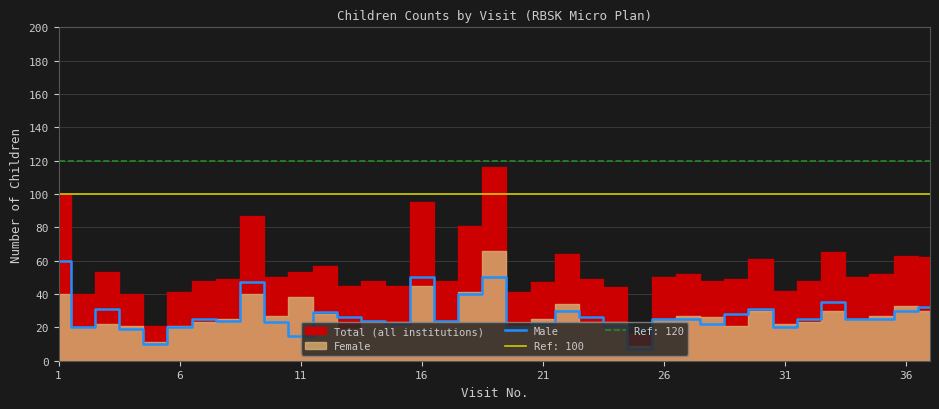

The value of Male at 6 is 20. True or false?

True